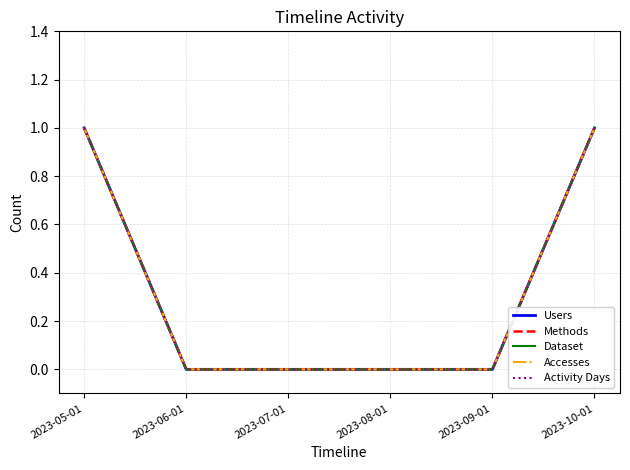

True or false: Accesses and Methods intersect in this chart.

False